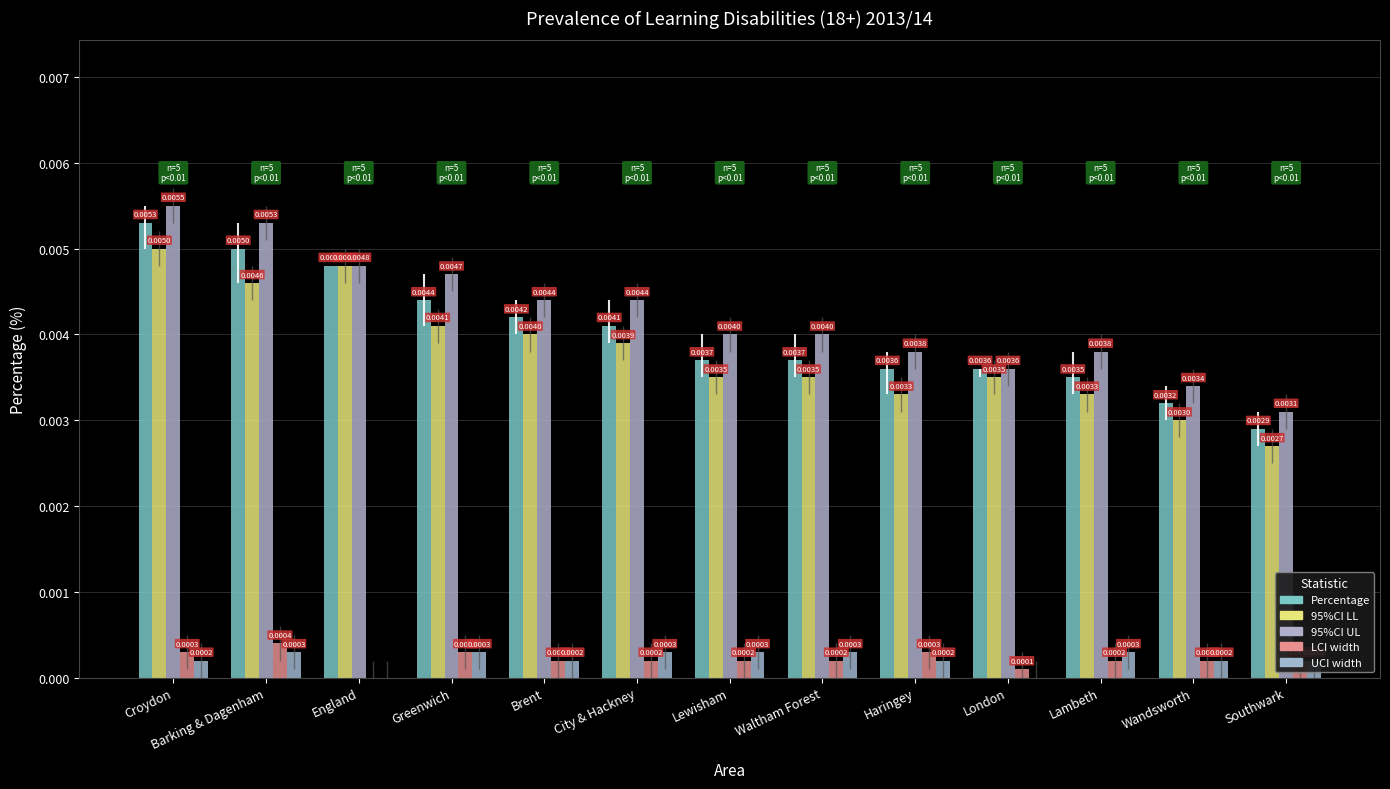

Is it true that Percentage equals 0.0 at Greenwich?

True